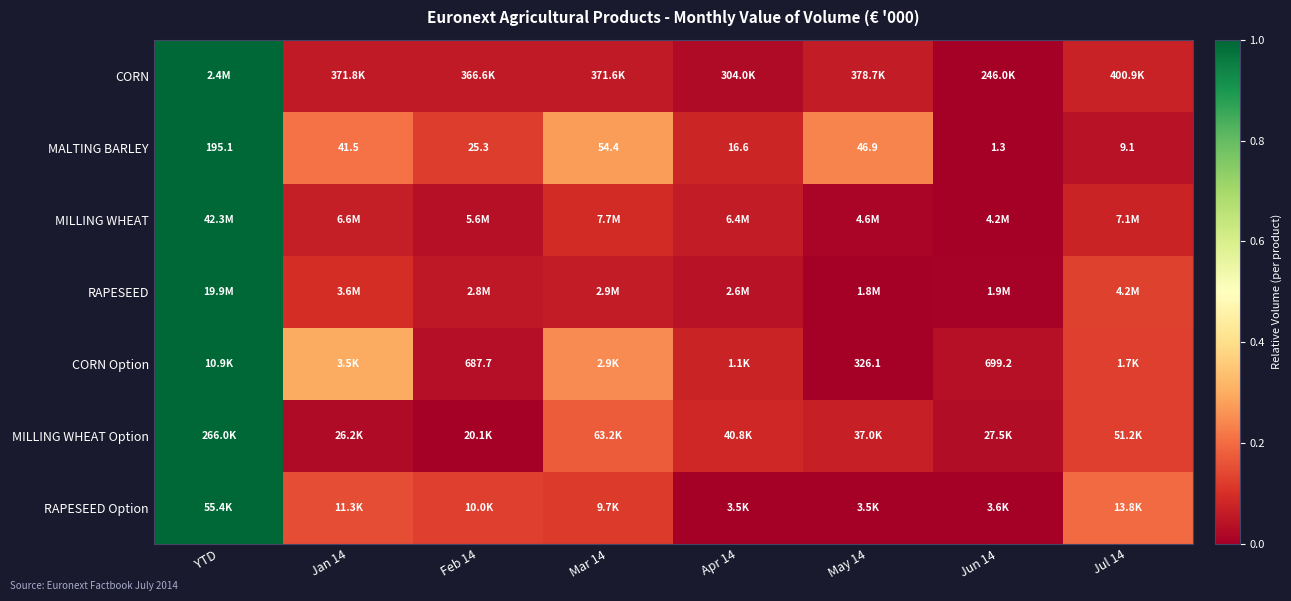

The value of RAPESEED Option at Feb 14 is 0.1. True or false?

True